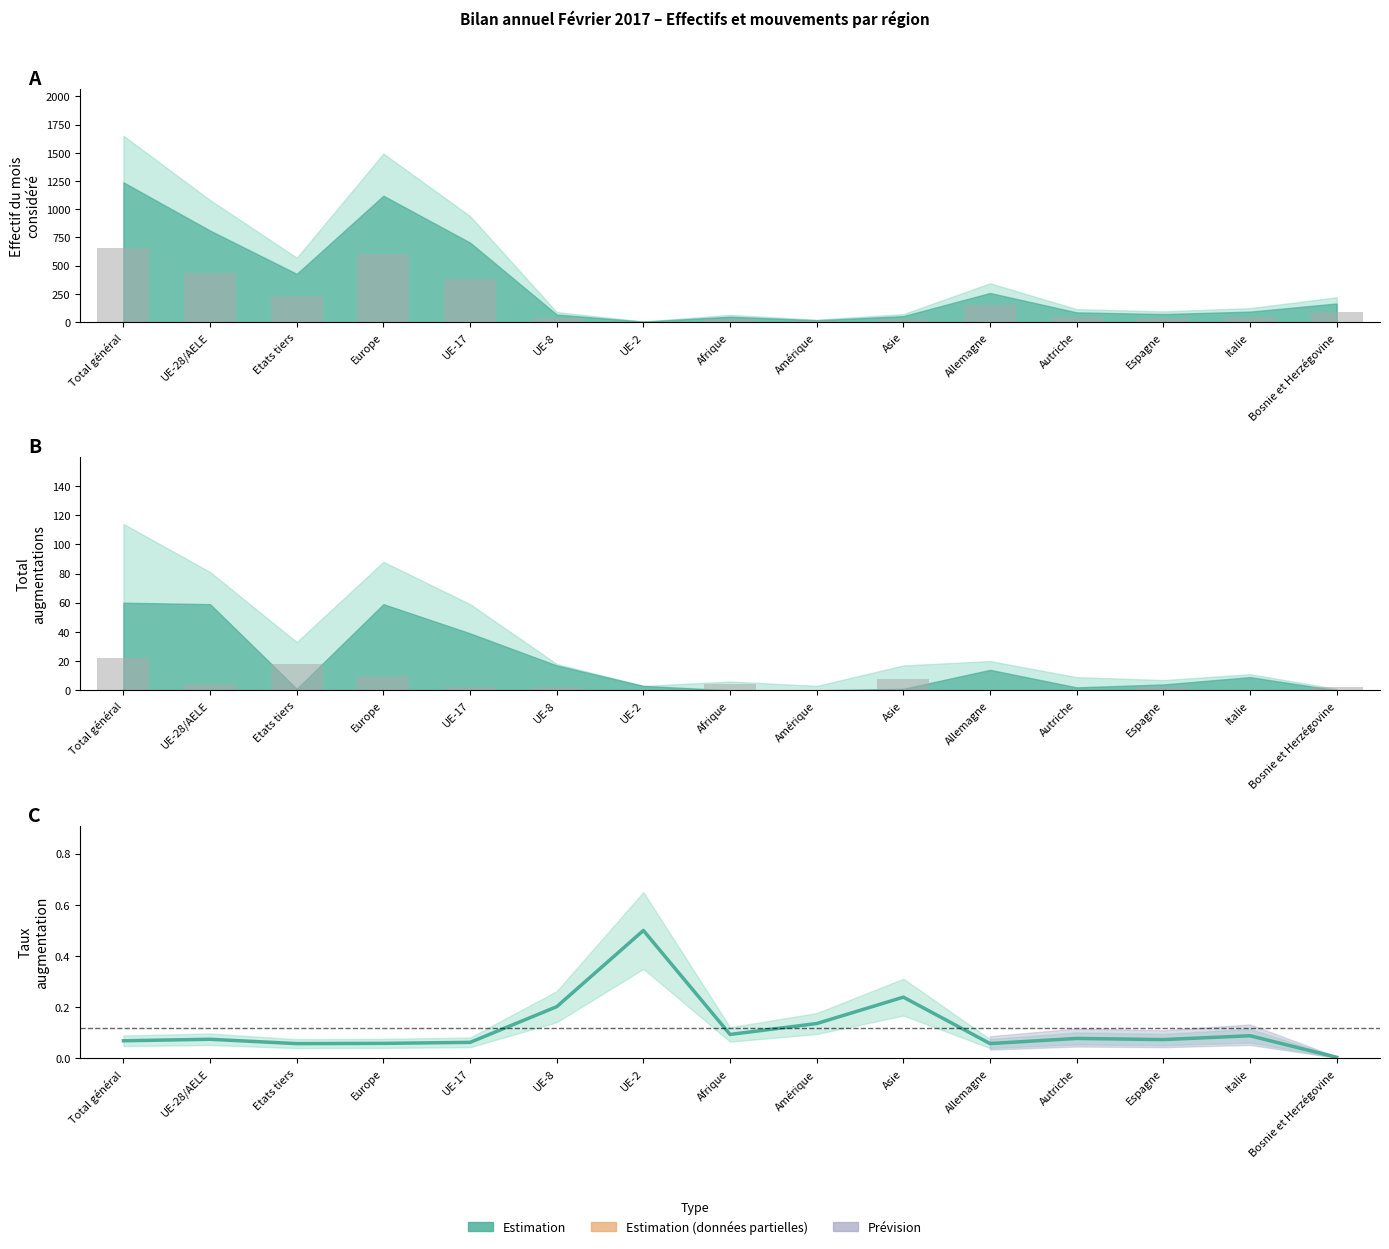

How many groups of bars are there?

15